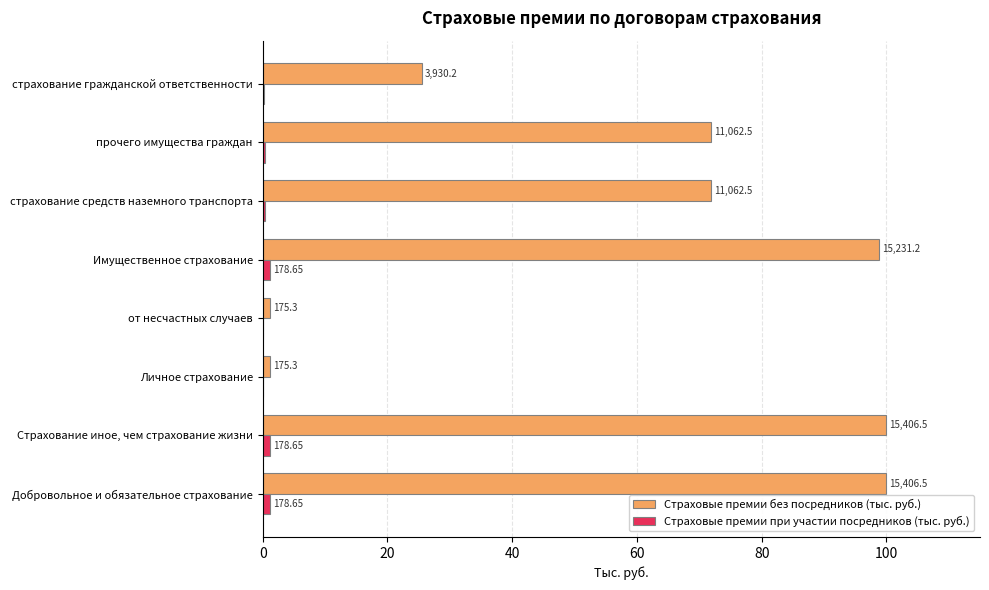

What are all the series names shown in the legend?

Страховые премии без посредников (тыс. руб.), Страховые премии при участии посредников (тыс. руб.)